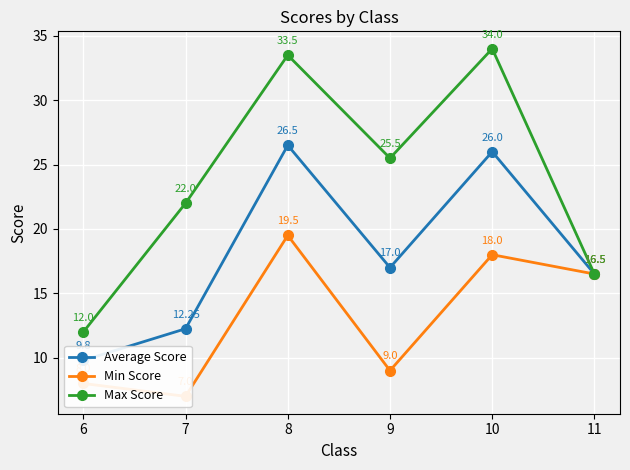

What is the smallest value displayed?

7.0